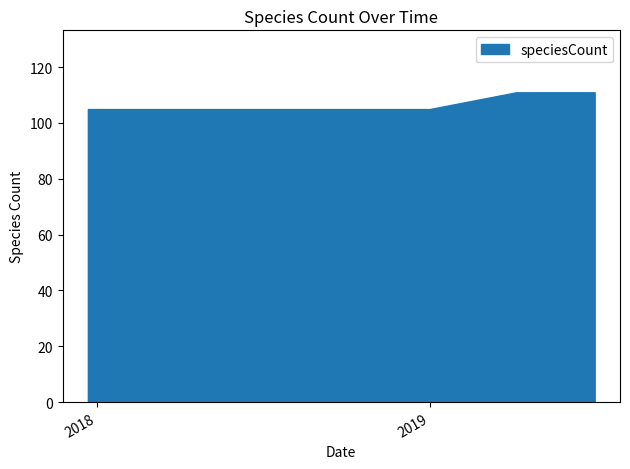

What is the average value?

107